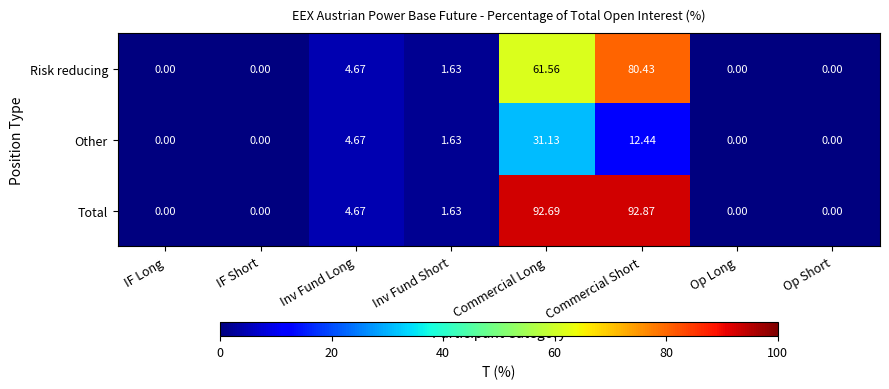

Where is Risk reducing nearest to the value 40?

Commercial Long